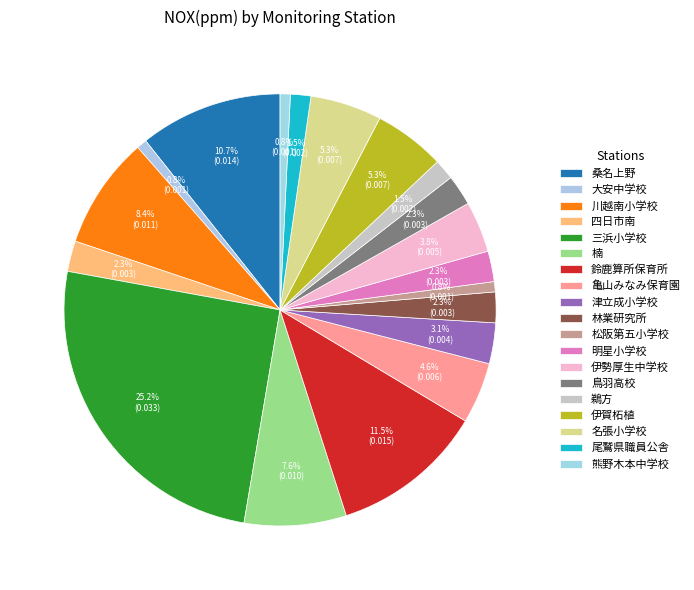

Is the sum of 川越南小学校 and 林業研究所 greater than half?

No